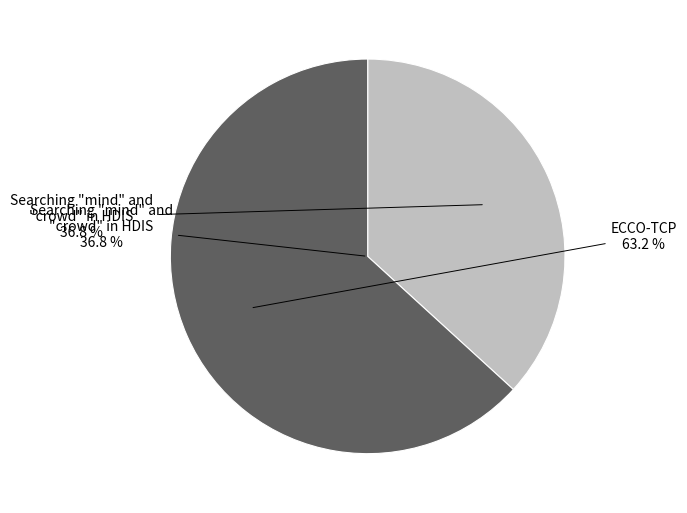

Which slice is the smallest?

Searching "mind" and "crowd" in HDIS